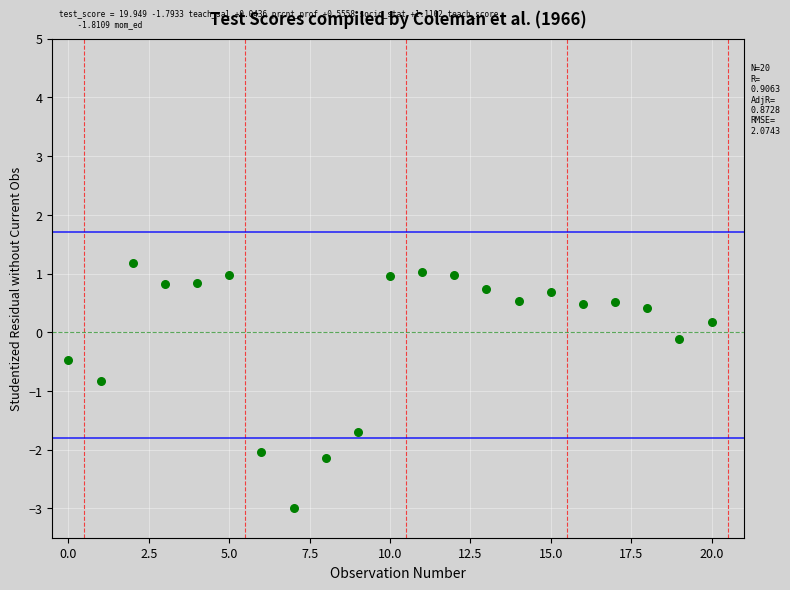

What is the range of Y values (max minus min)?

4.2